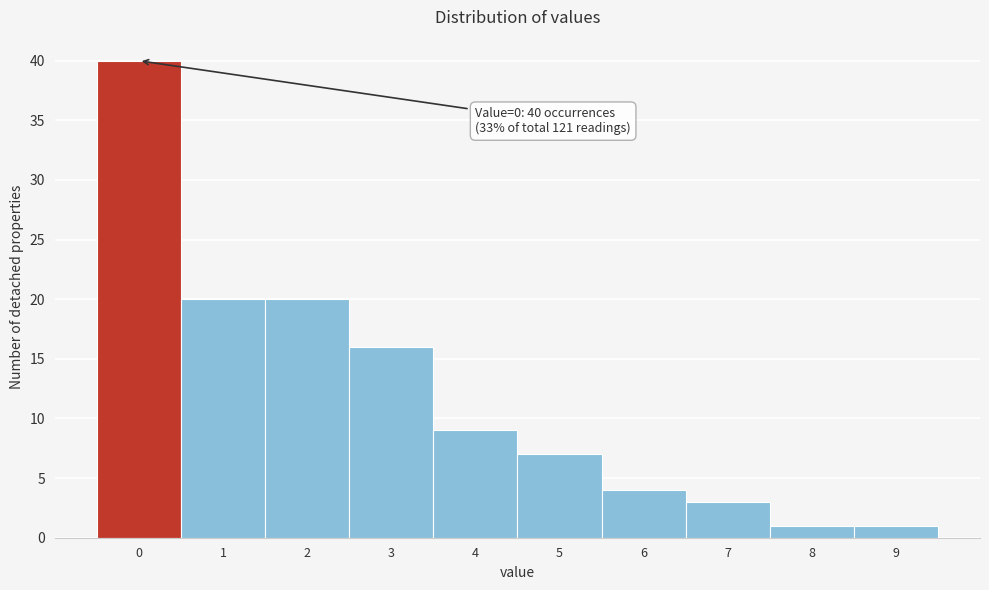

Reading right to left, extract all data points from this chart.

1	1	3	4	7	9	16	20	20	40